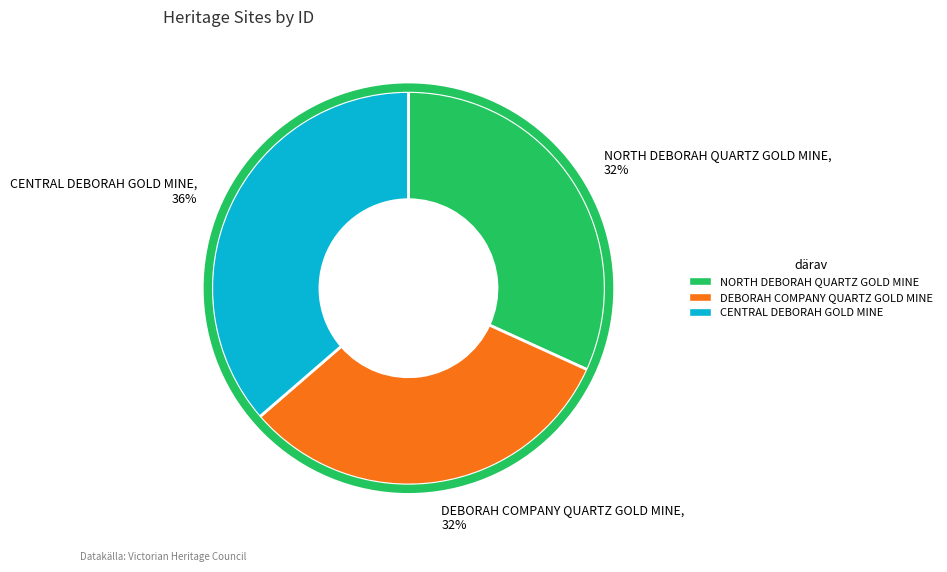

Which has a higher value, NORTH DEBORAH QUARTZ GOLD MINE, 32% or CENTRAL DEBORAH GOLD MINE, 36%?

CENTRAL DEBORAH GOLD MINE, 36%